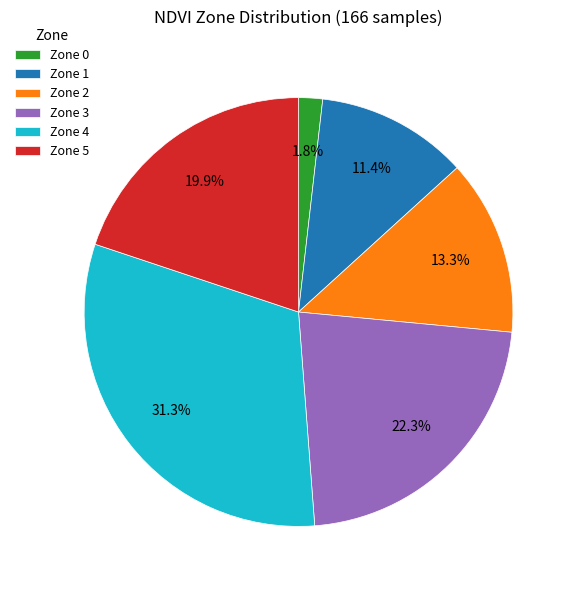

To the nearest percent, what is the average slice percentage?

17%